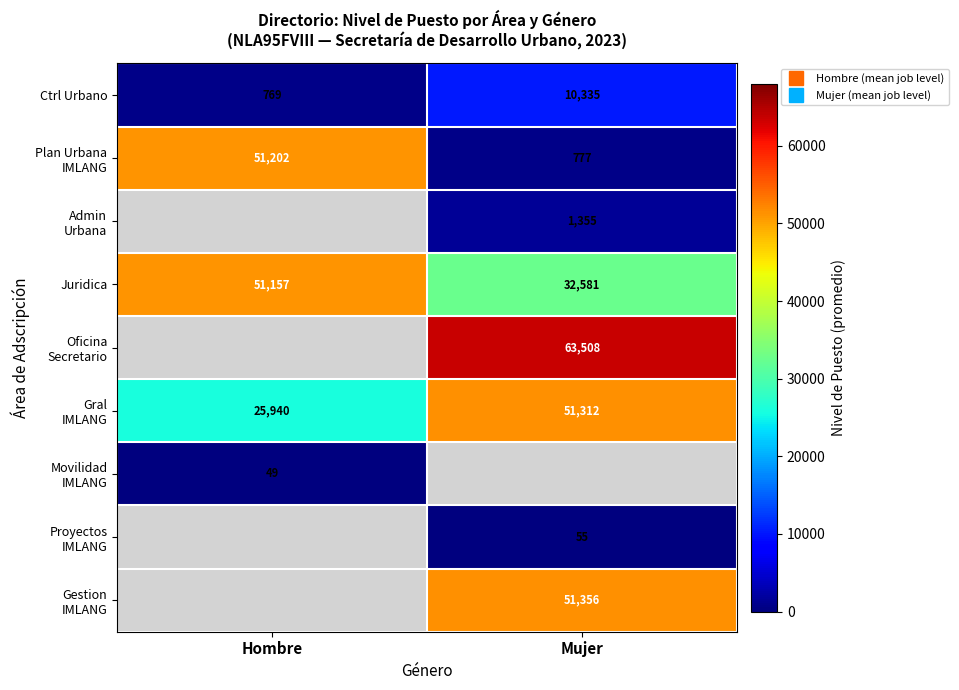

Between Mujer and Hombre, which is larger?

Mujer